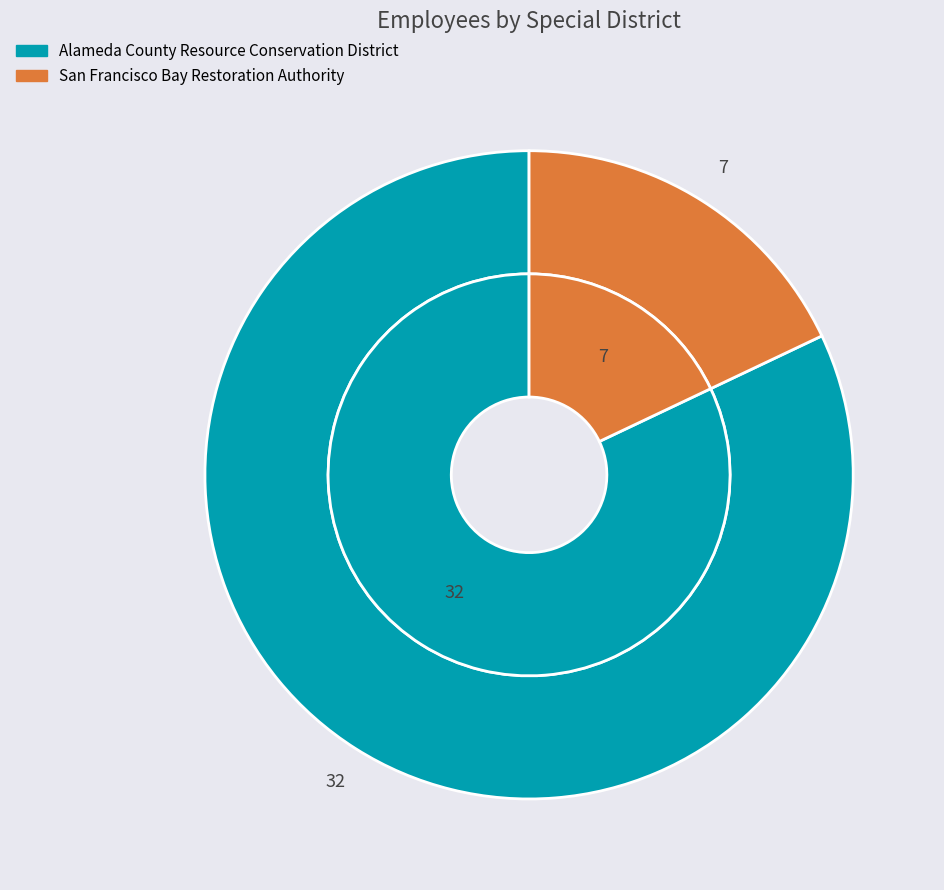

How much of the chart is everything except San Francisco Bay Restoration Authority?

82.1%